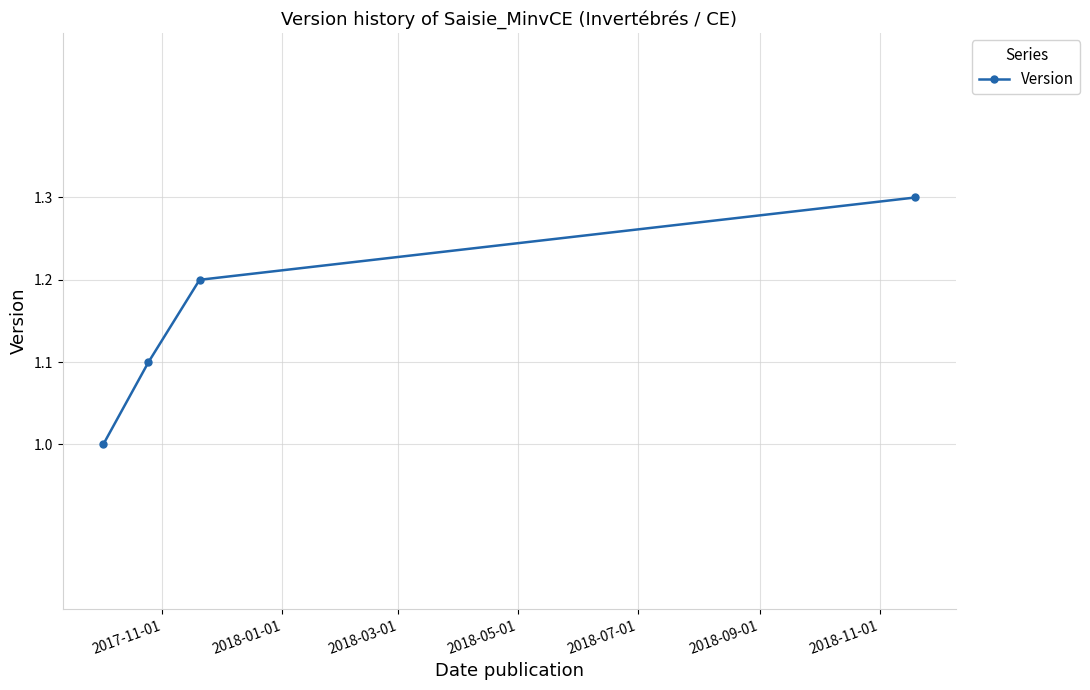

What is the value of the 3rd point from the left?

1.2